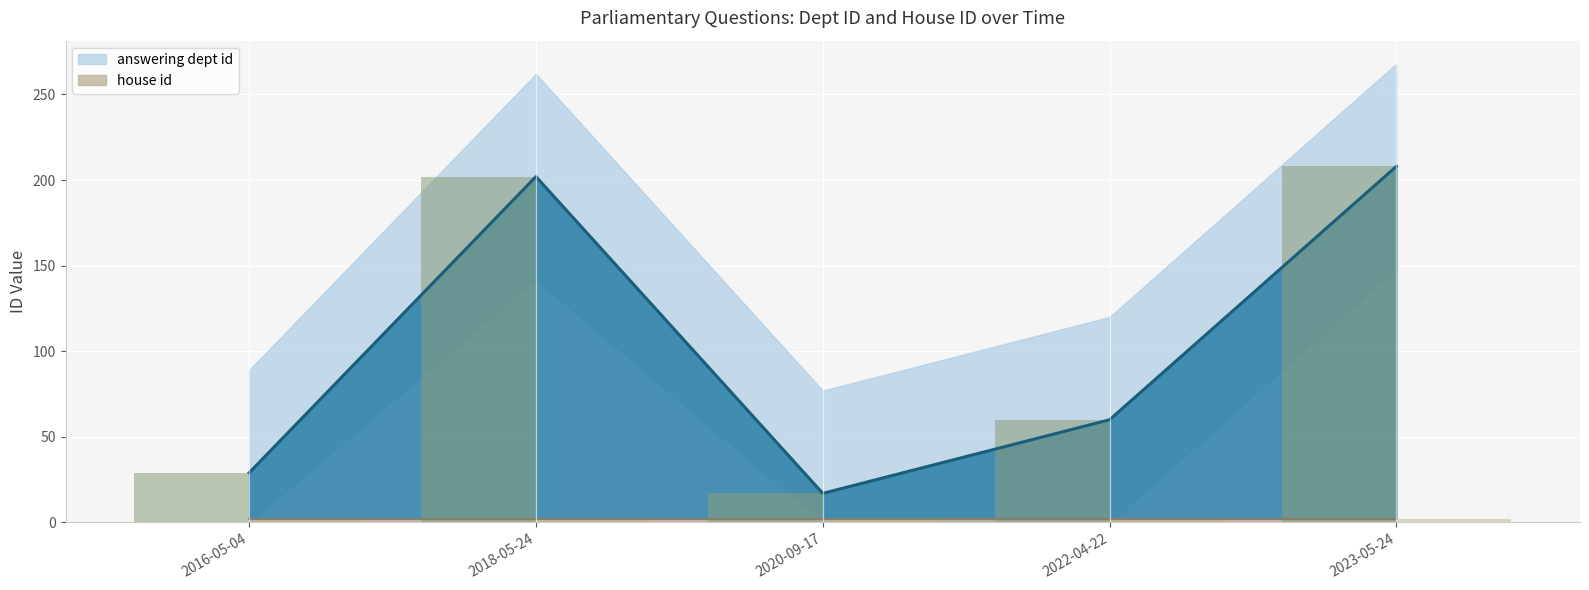

Rank the series by their maximum value, from lowest to highest.

house id (bar), dept id (bar)